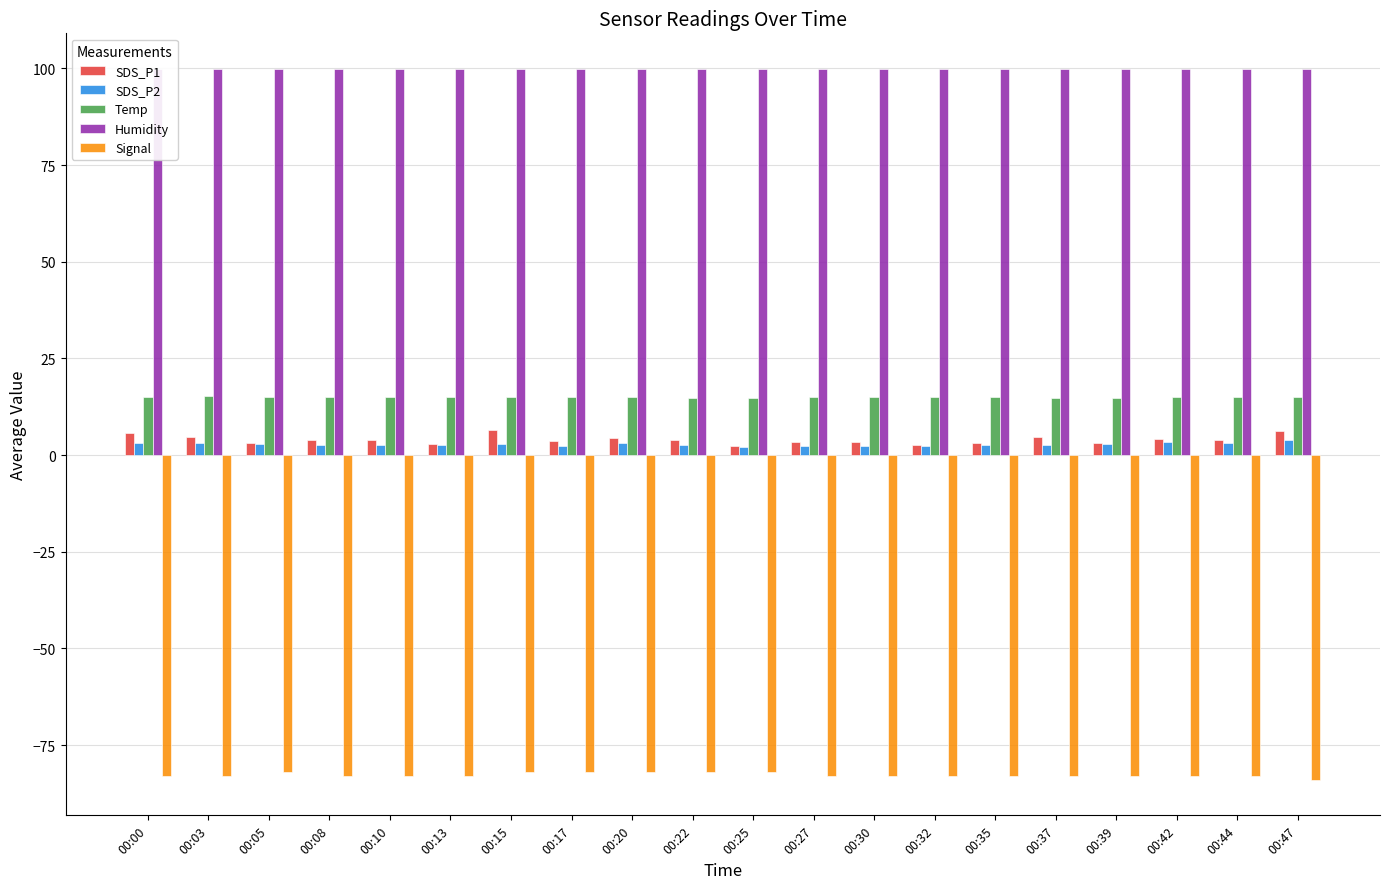

What are all the series names shown in the legend?

SDS_P1, SDS_P2, Temp, Humidity, Signal